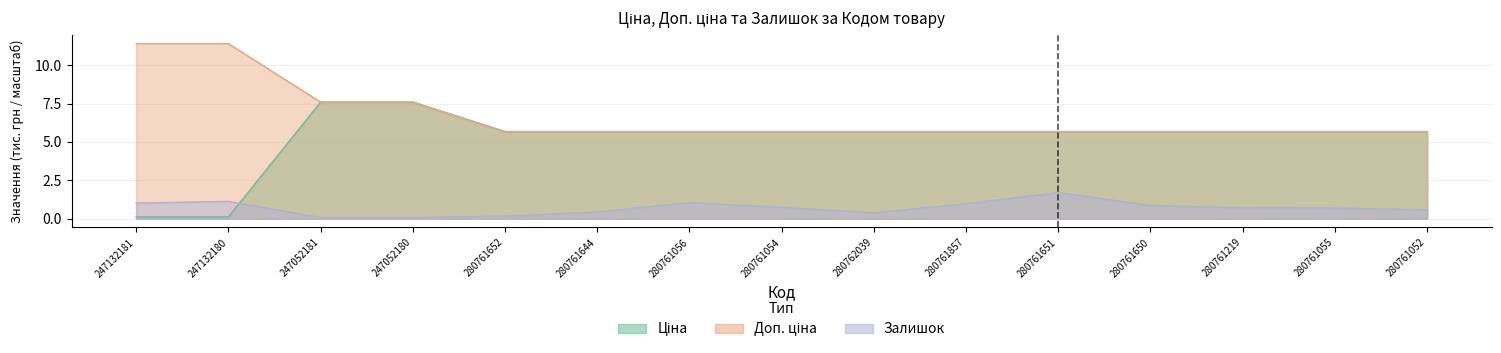

How many lines are shown in the chart?

3